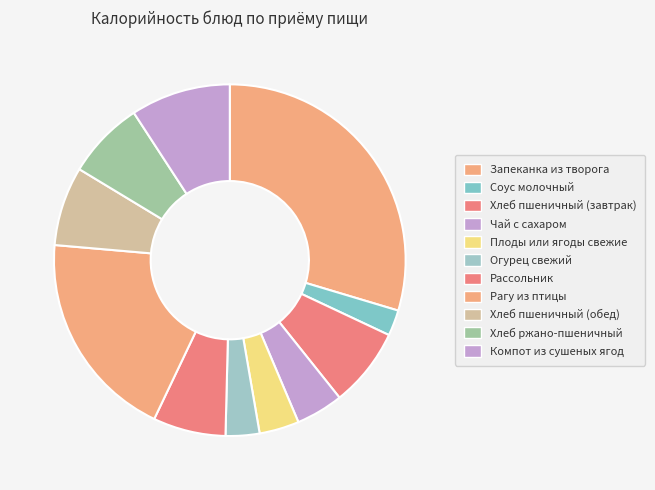

How many slices are in this pie chart?

11